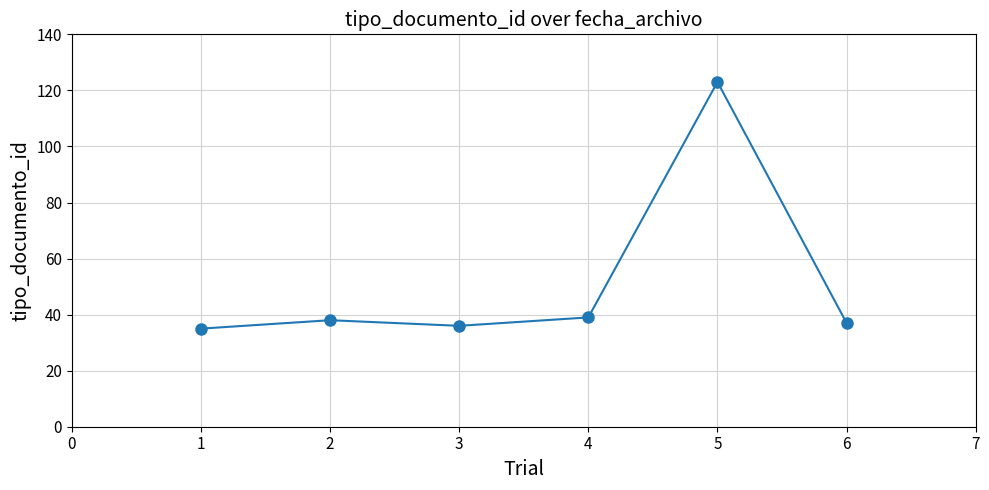

Approximately how many times larger is the value at 6 compared to 2?

1.0